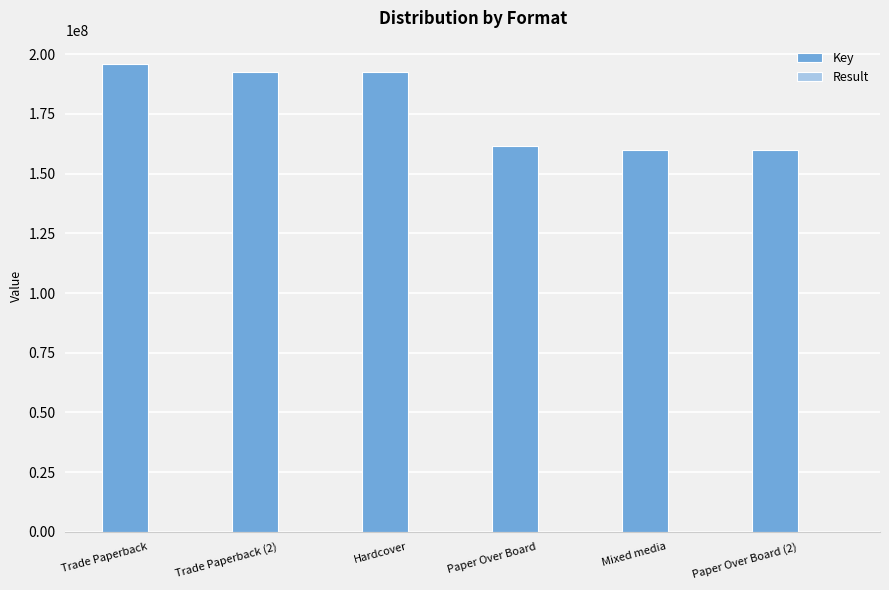

Is it true that Key equals 74161508 at Mixed media?

False